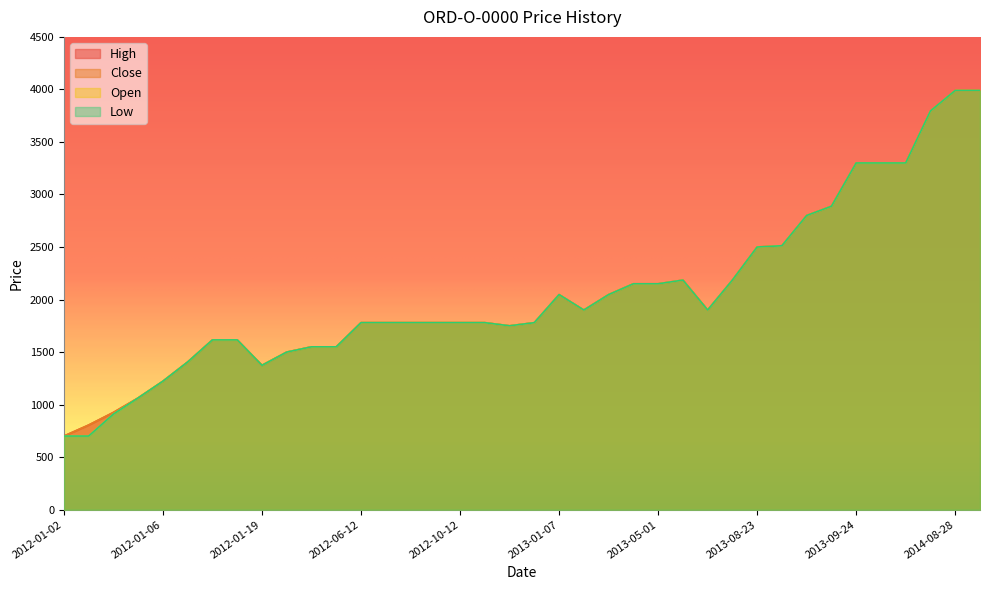

What is the maximum value shown in the chart?

3990